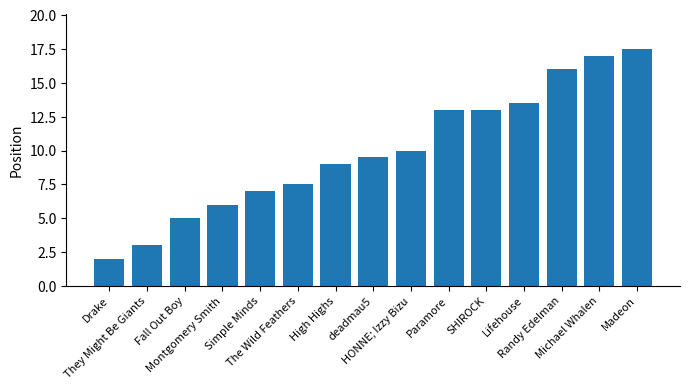

Which has a higher value, deadmau5 or Drake?

deadmau5